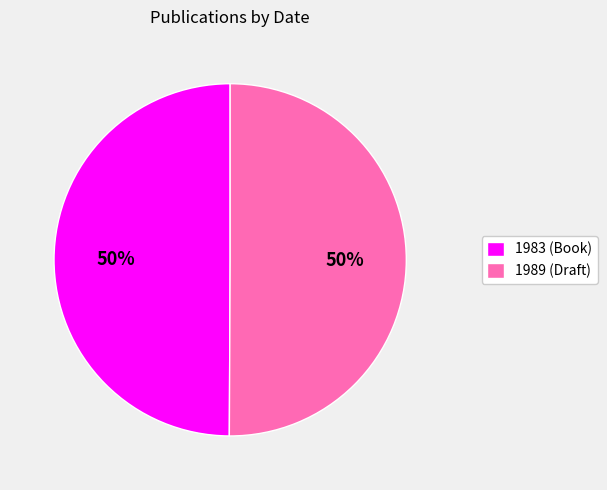

To the nearest percent, what is the combined percentage of 1989 (Draft) and 1983 (Book)?

100%